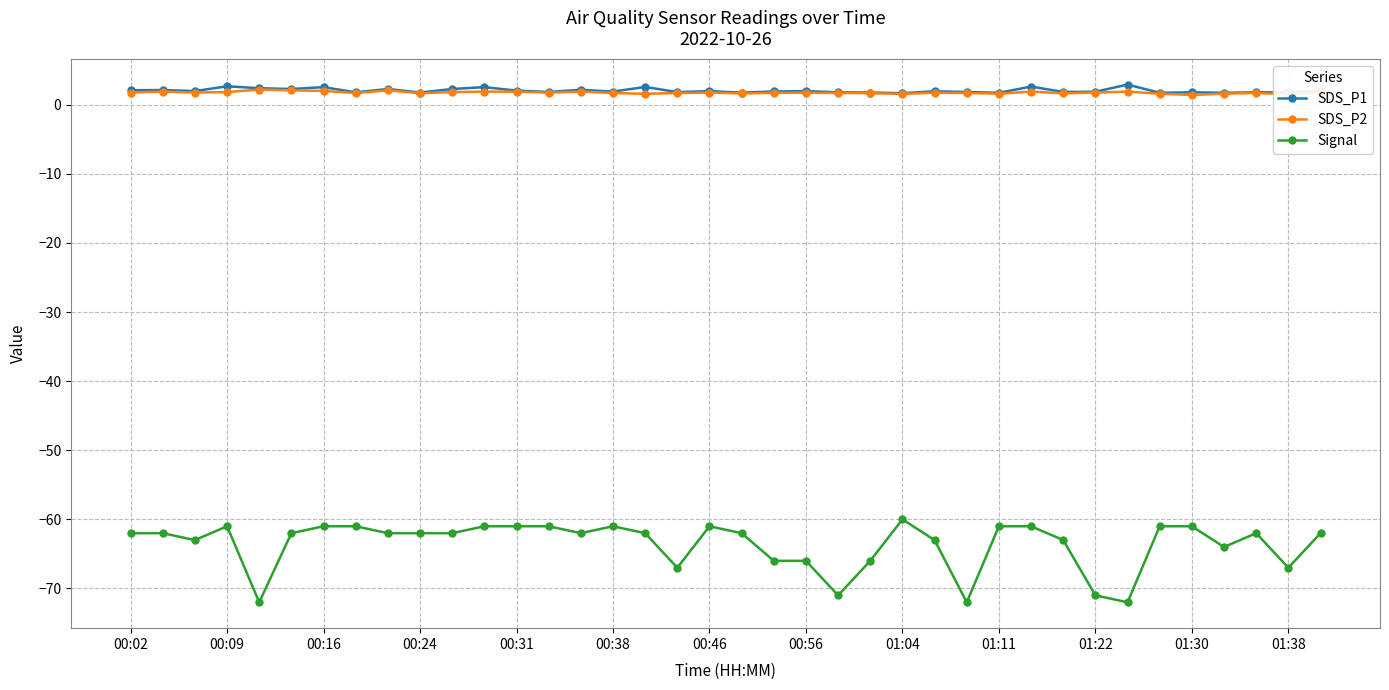

Which series has the widest spread of values?

Signal